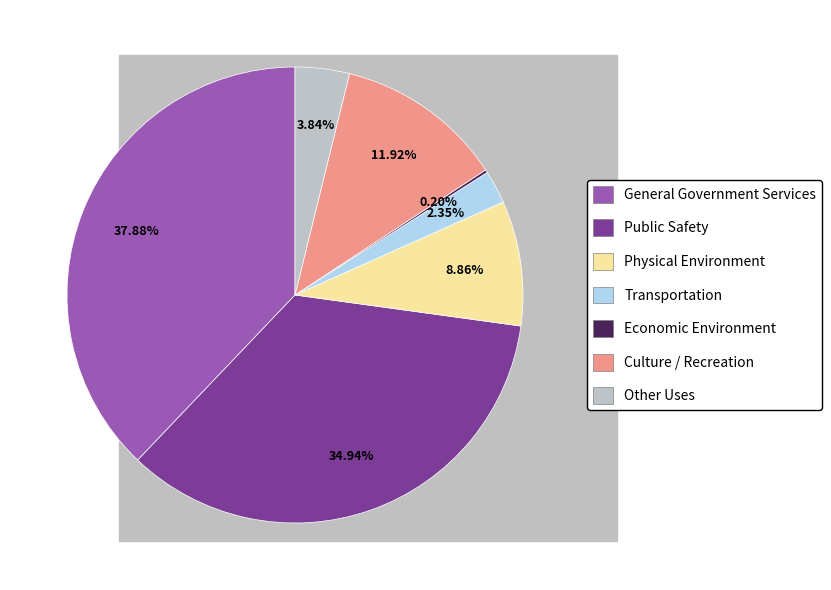

Does Physical Environment account for over 50% of the chart?

No